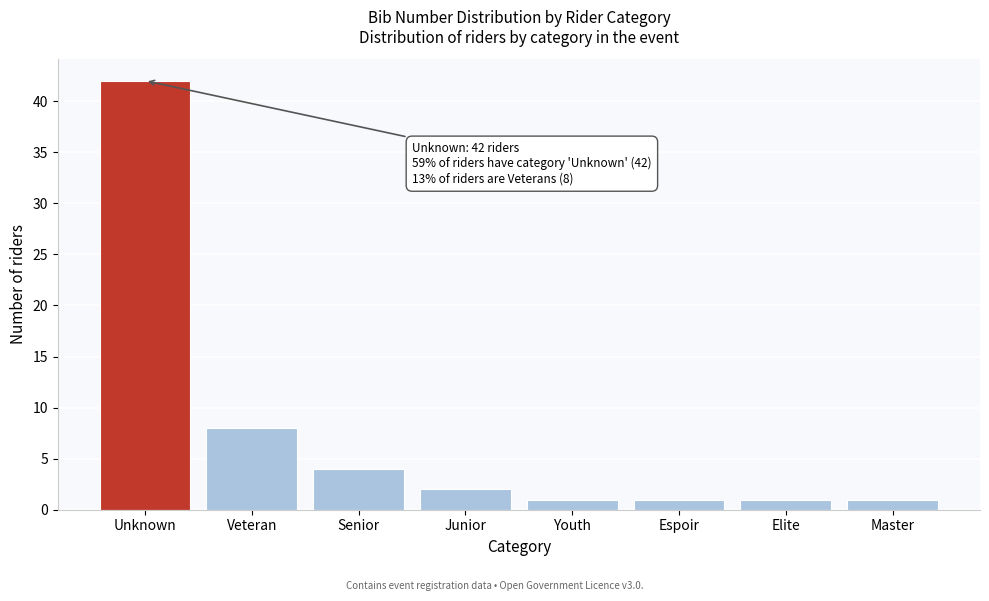

Reading right to left, list all the values displayed in this chart.

Master=1	Elite=1	Espoir=1	Youth=1	Junior=2	Senior=4	Veteran=8	Unknown=42